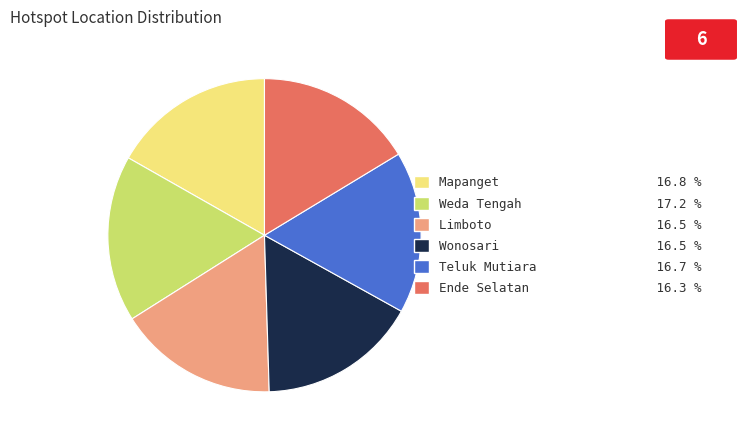

What is the ratio of the value at Mapanget to the value at Teluk Mutiara?

1.0